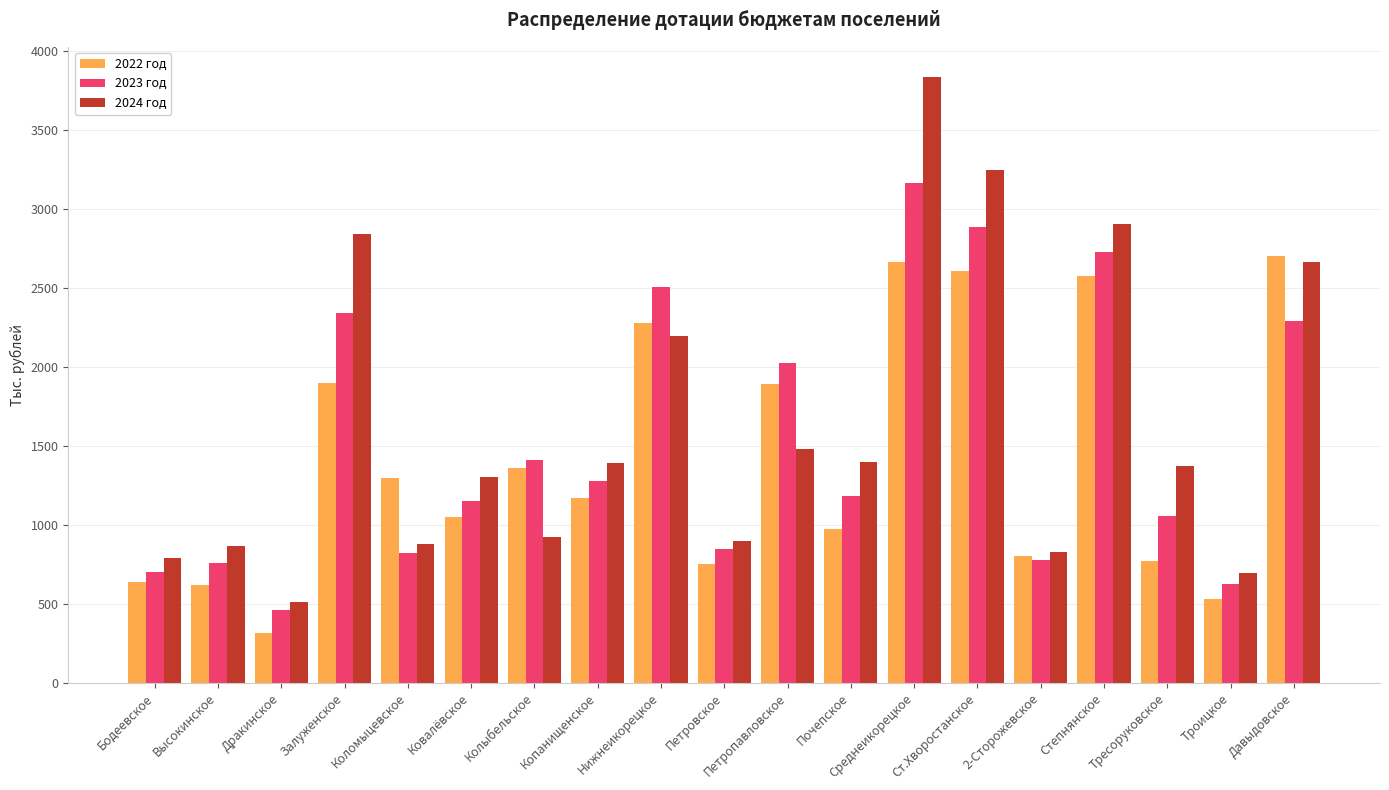

At which label does 2024 год first exceed 1373?

Залуженское